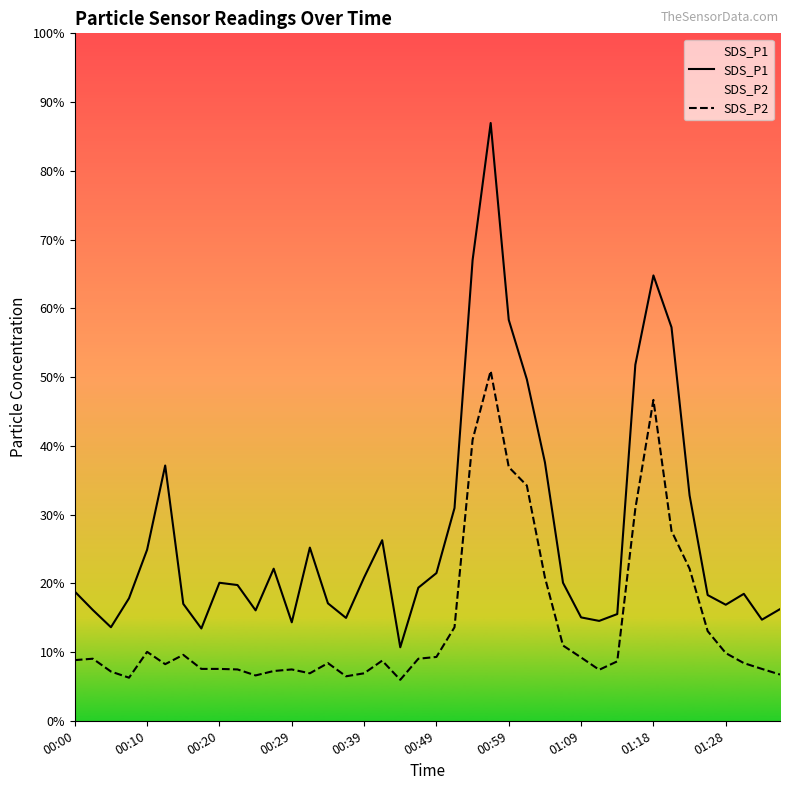

What are all the series names shown in the legend?

SDS_P1, SDS_P2